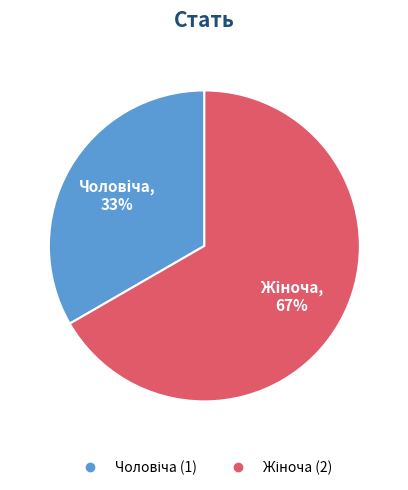

Is there any slice that represents more than half of the pie?

Yes